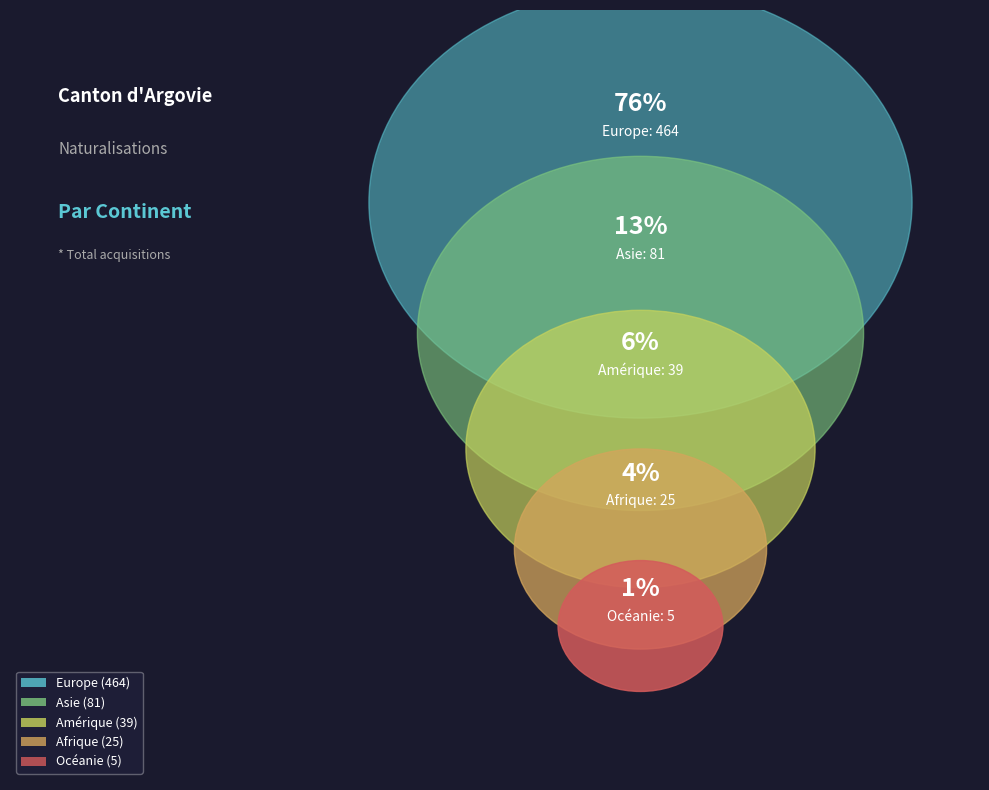

What percentage is NOT represented by Amérique?

93.6%